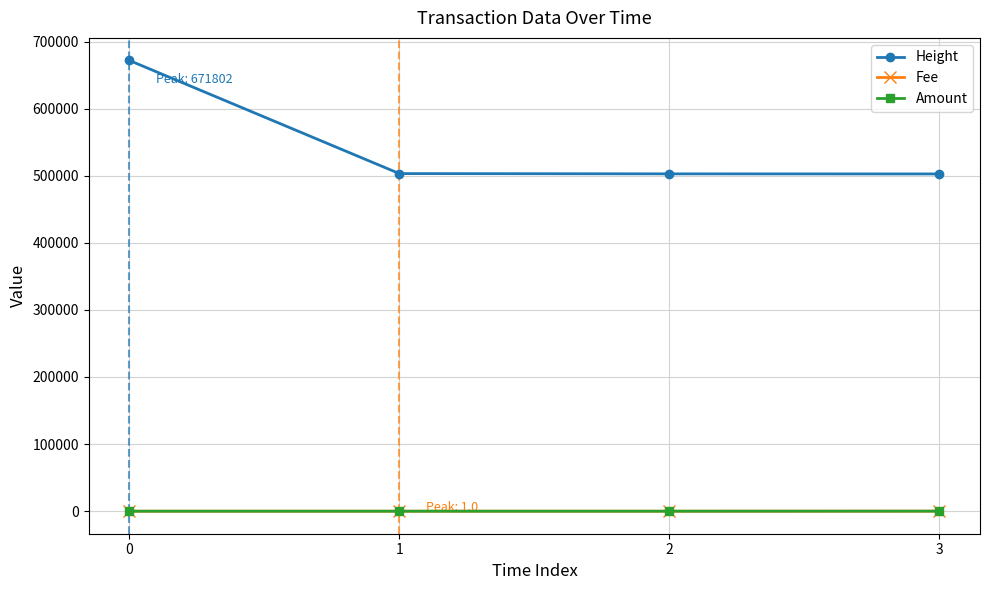

What is the value of the Height point at the 2nd from the left?

503152.0